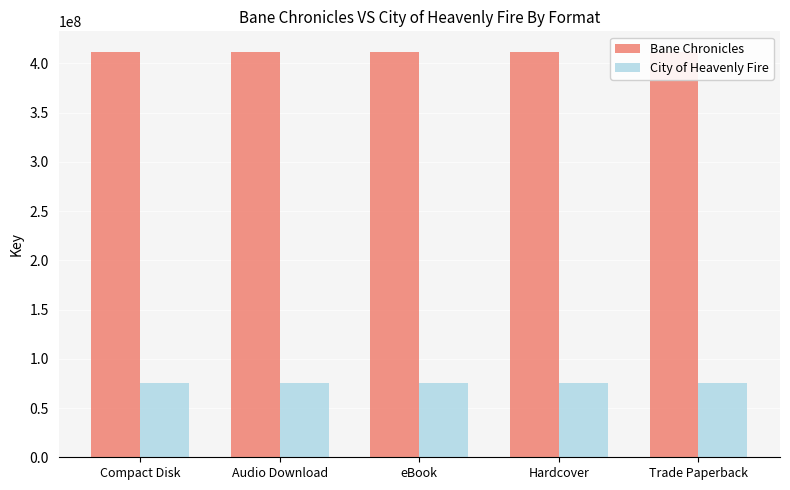

What is the maximum value shown in the chart?

411837062